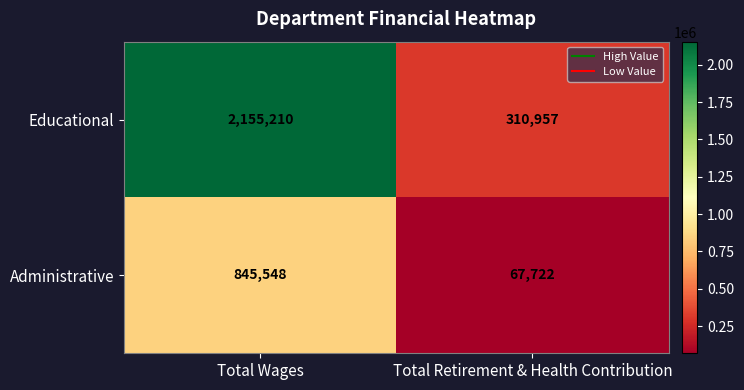

Which series has the largest total across all categories?

Educational